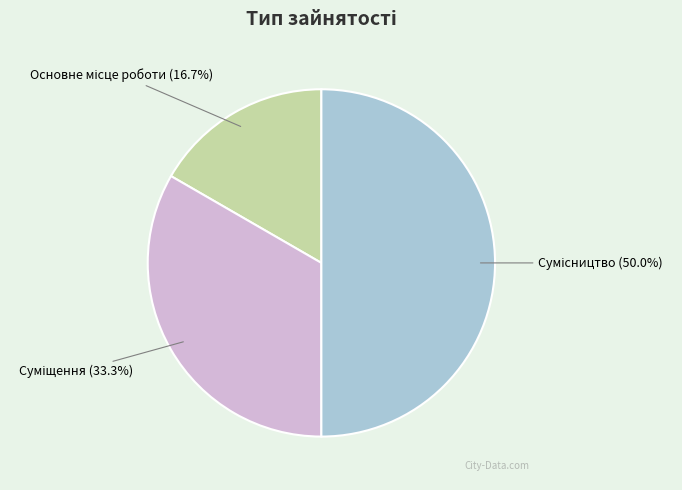

Count the number of slices in the pie.

3